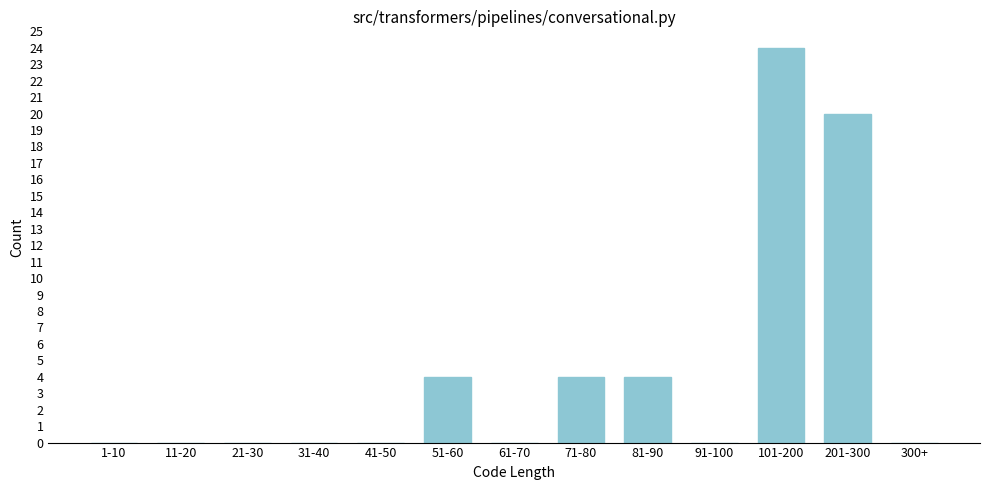

Reading right to left, extract all data points from this chart.

300+=0	201-300=20	101-200=24	91-100=0	81-90=4	71-80=4	61-70=0	51-60=4	41-50=0	31-40=0	21-30=0	11-20=0	1-10=0